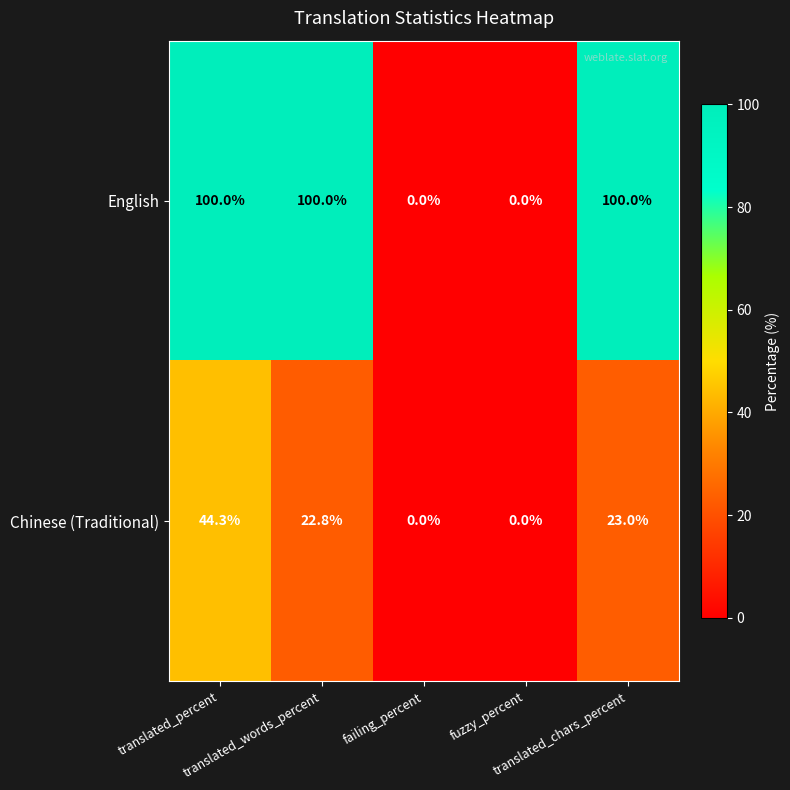

Which series has the widest spread of values?

English